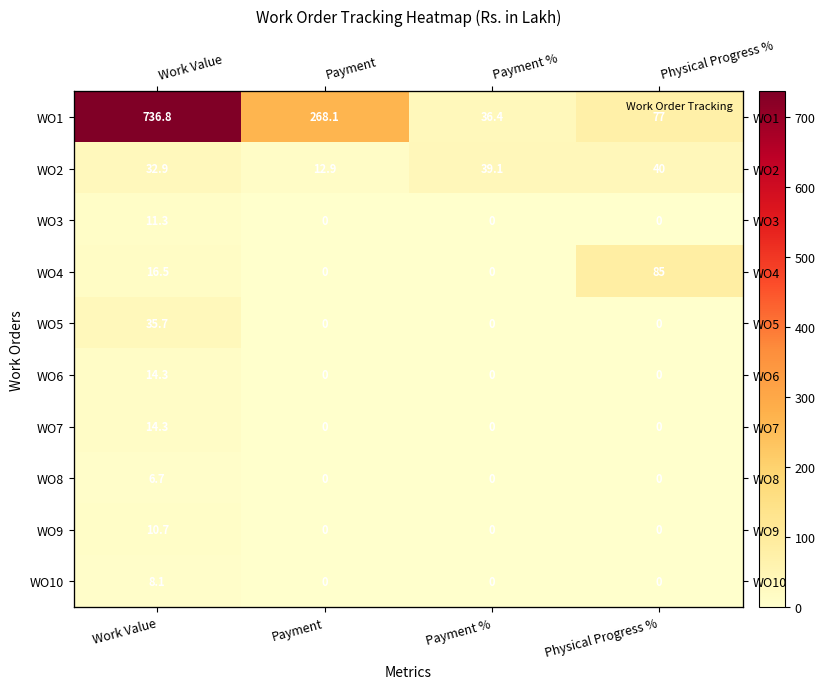

Rank the series by their maximum value, from lowest to highest.

WO8, WO10, WO9, WO3, WO6, WO7, WO5, WO2, WO4, WO1